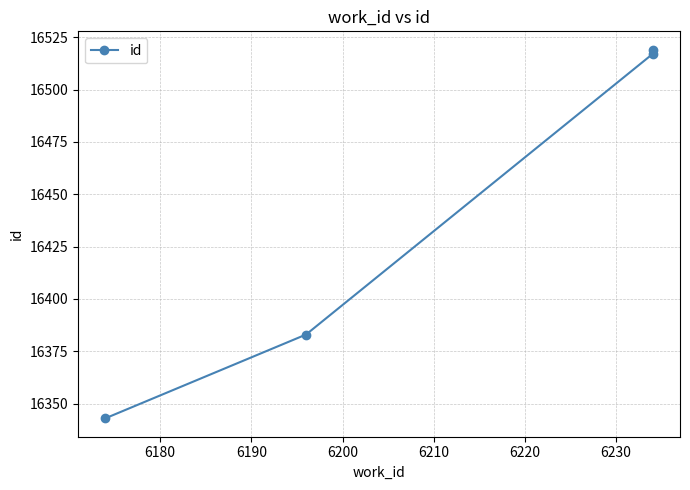

What is the value of the 4th point from the left?

16519